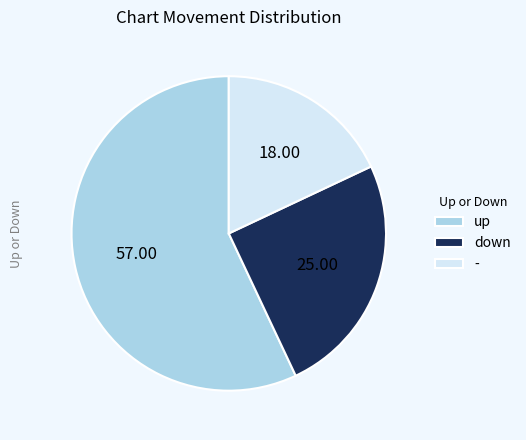

The down slice represents 25% of the pie. True or false?

True